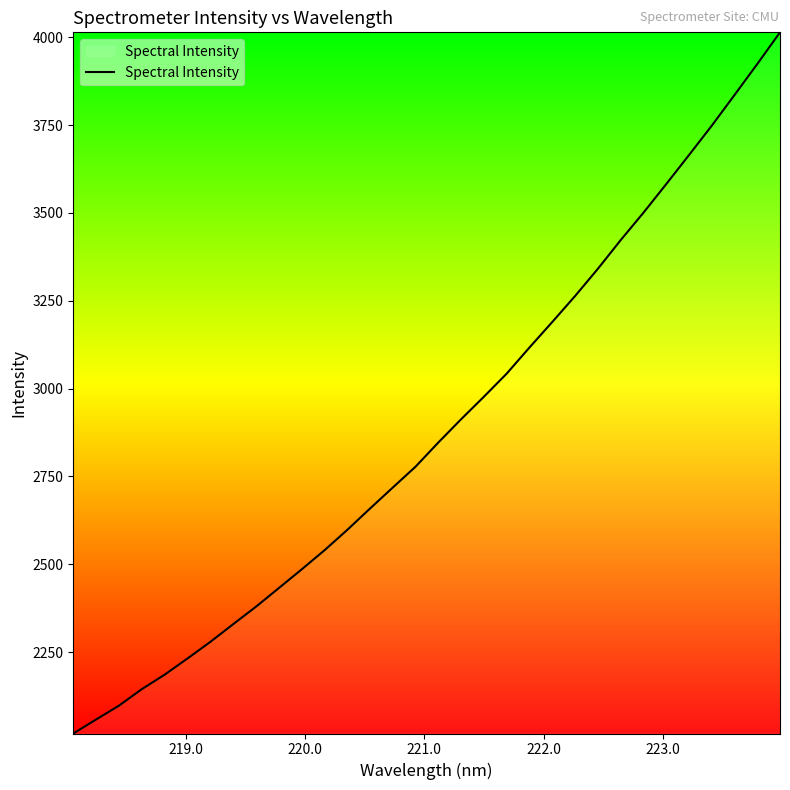

What is the difference between the maximum and minimum values?

1995.7